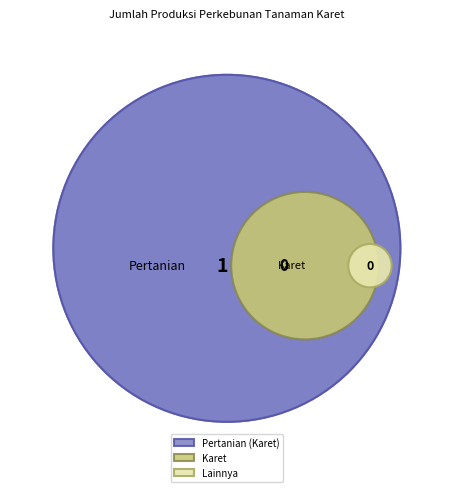

The 2021 slice represents 11% of the pie. True or false?

False